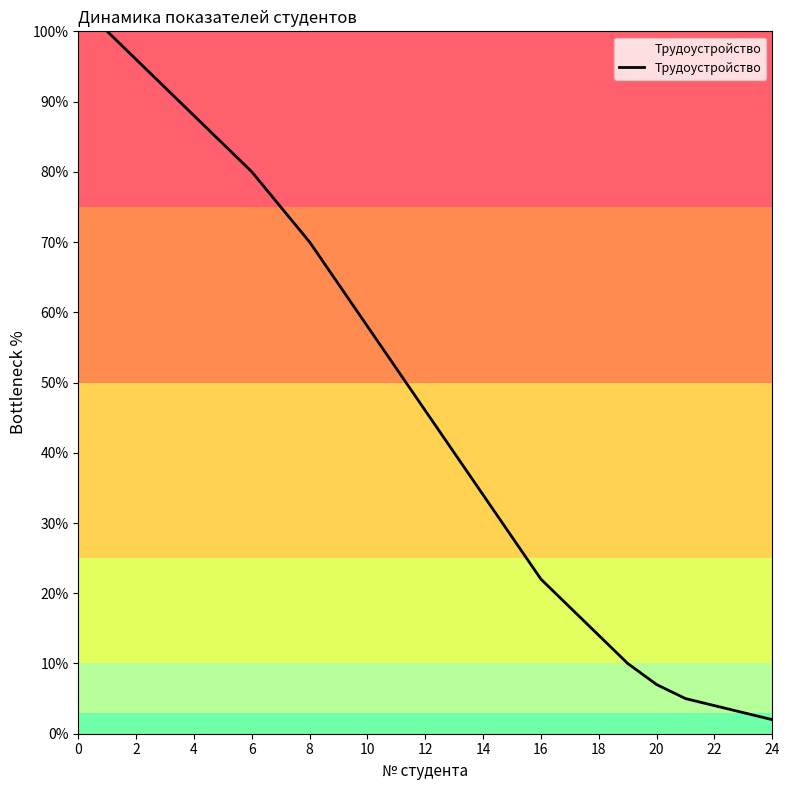

What is the greatest value displayed?

100